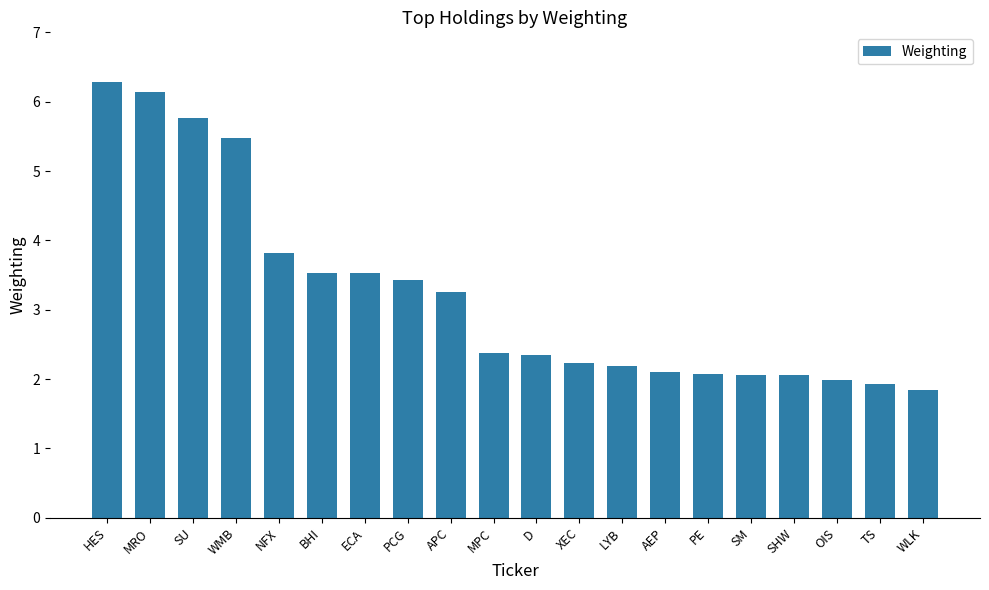

Reading left to right, extract all data points from this chart.

HES=6.3	MRO=6.1	SU=5.8	WMB=5.5	NFX=3.8	BHI=3.5	ECA=3.5	PCG=3.4	APC=3.3	MPC=2.4	D=2.4	XEC=2.2	LYB=2.2	AEP=2.1	PE=2.1	SM=2.1	SHW=2.1	OIS=2.0	TS=1.9	WLK=1.8